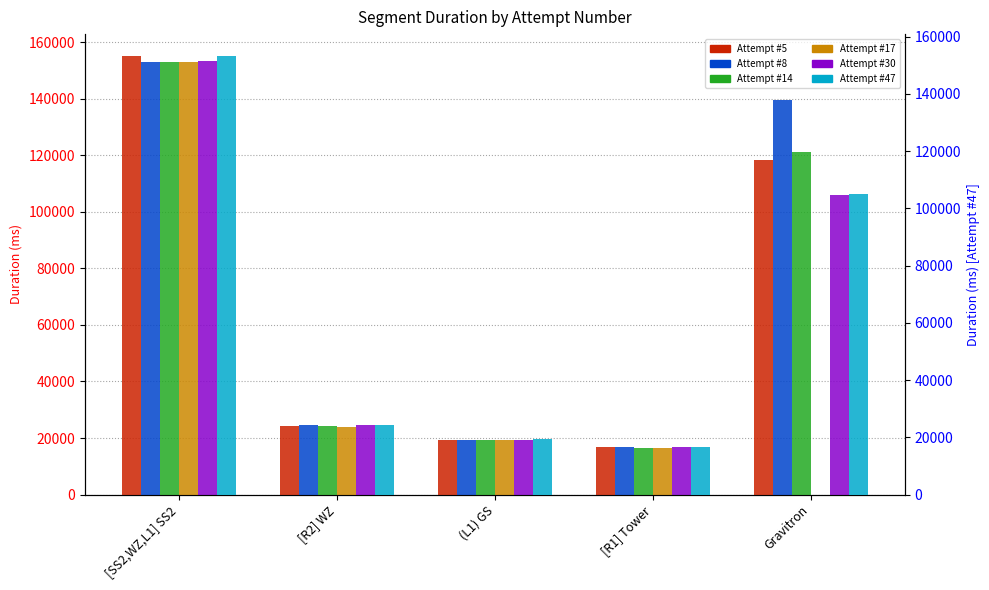

What is the sum of all Attempt #5 values?

333924